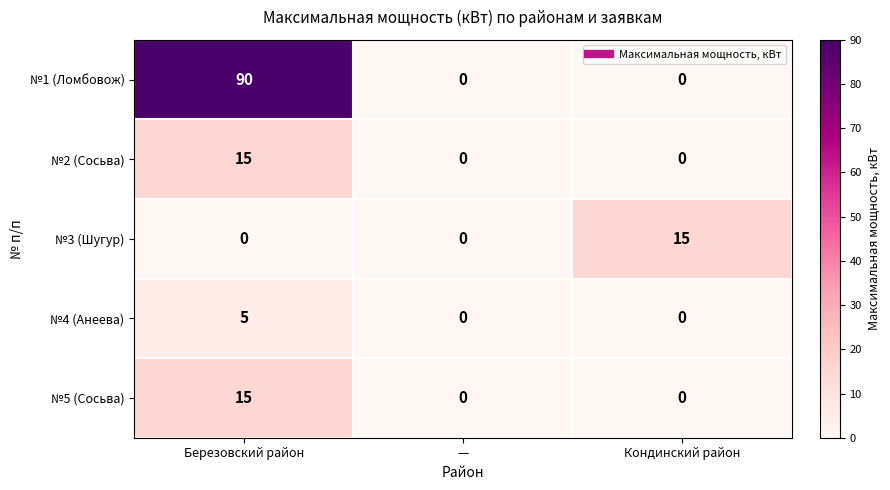

What is the difference between the highest and lowest values at Березовский район?

90